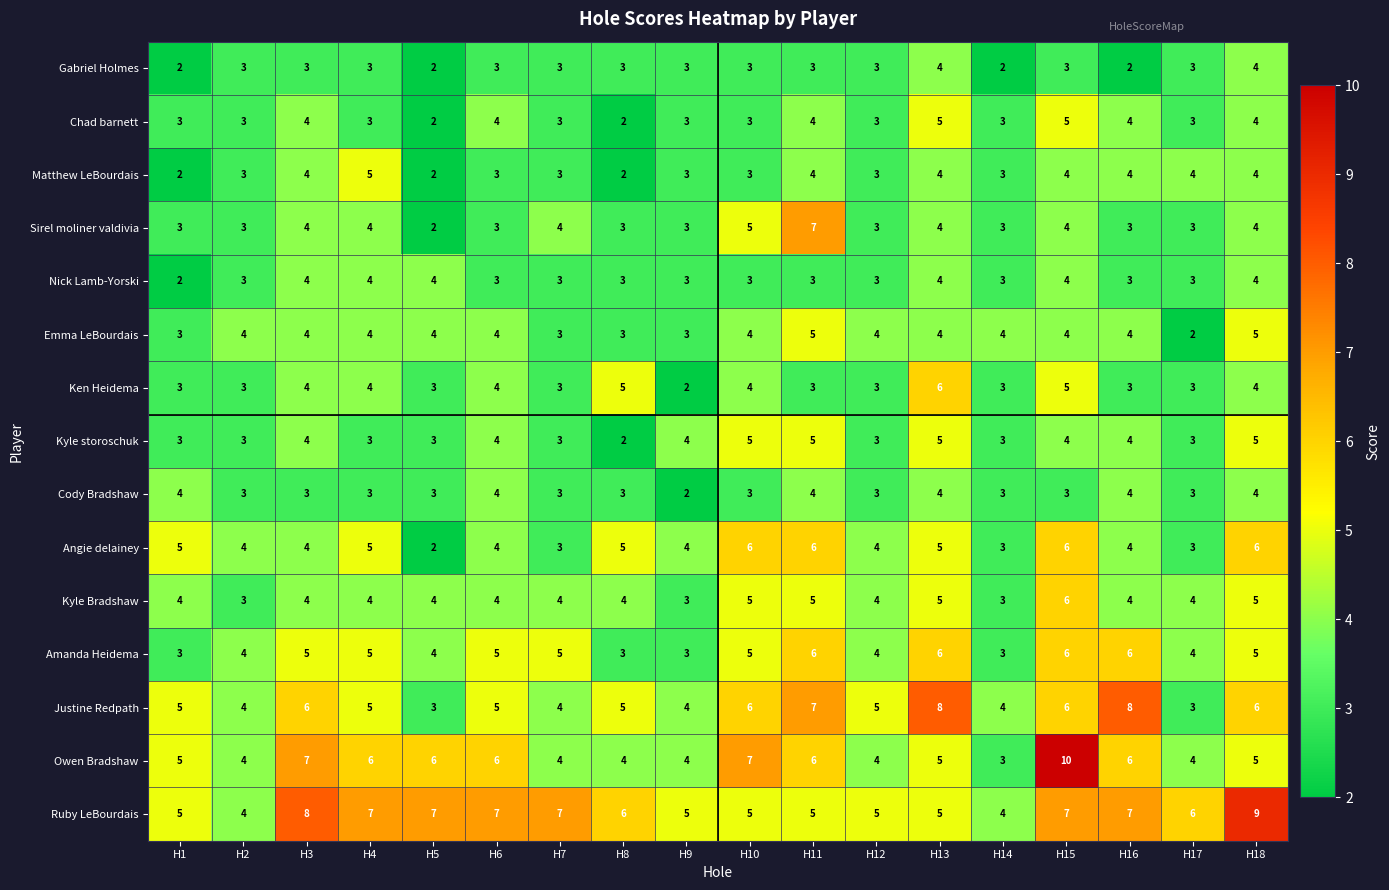

What is the minimum value shown in the chart?

2